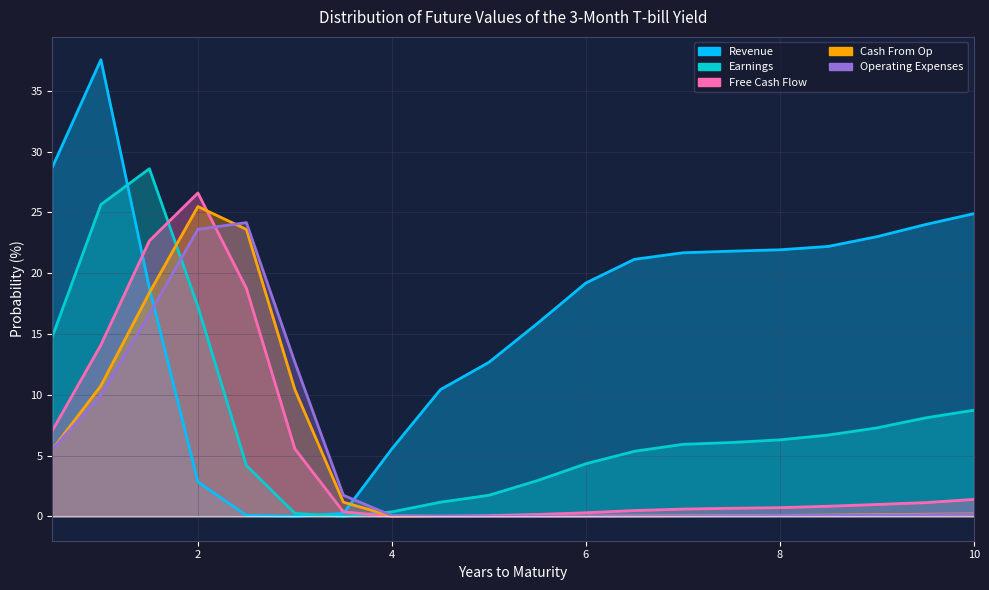

At which category does Cash From Op reach its first local valley?

4.5